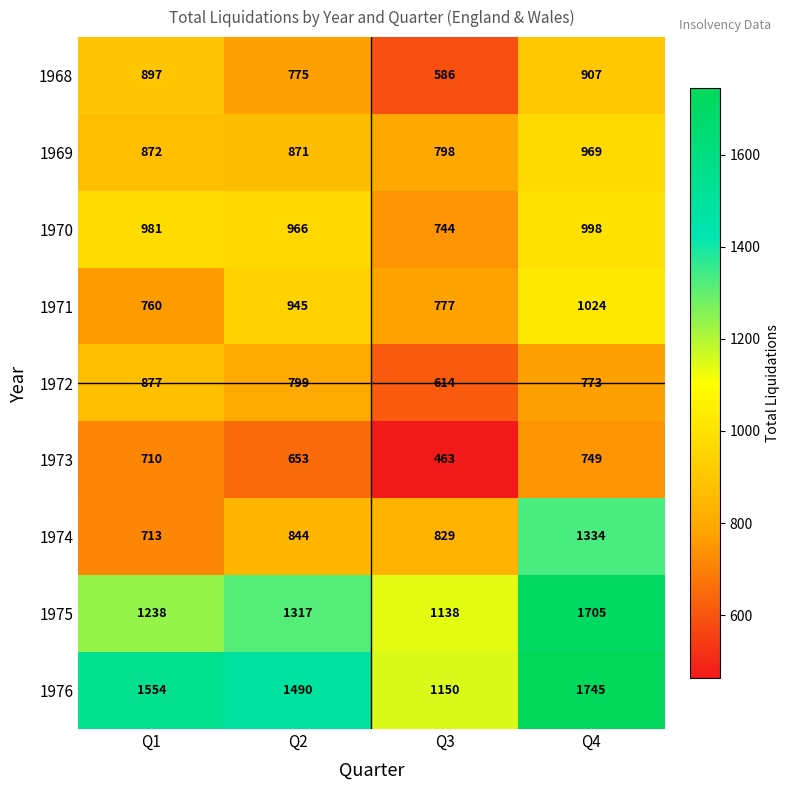

How many values in the 1969 series are below 872?

2